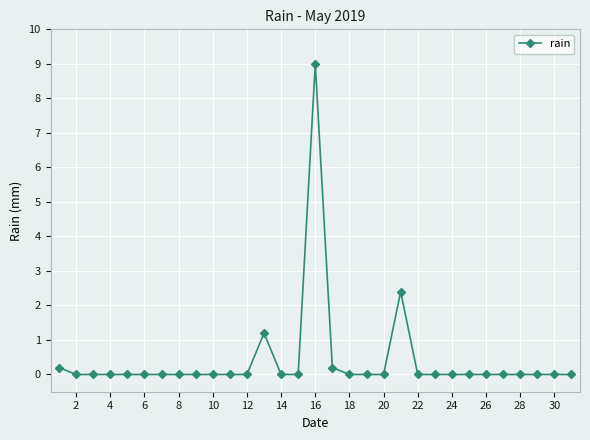

What is the sum of all values?

13.0